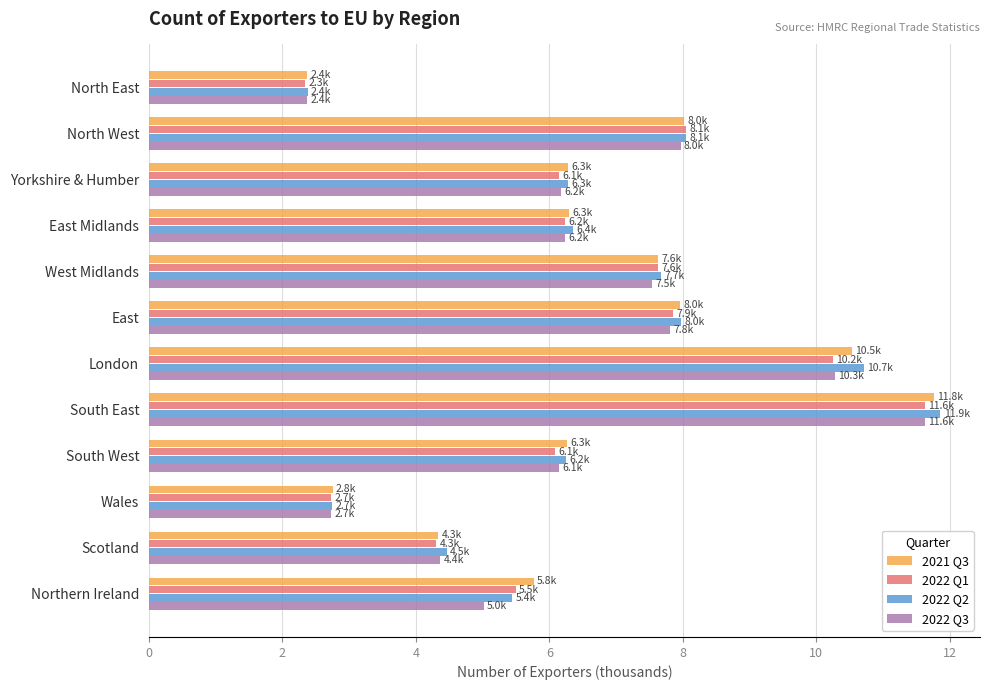

Is it true that 2022 Q1 equals 6.1 at Yorkshire & Humber?

True